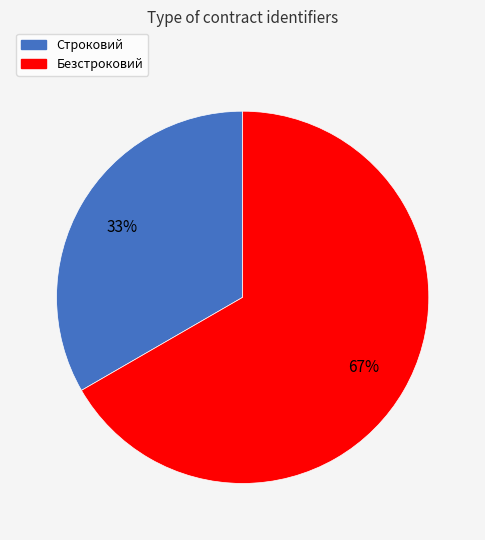

Is there any slice that represents more than half of the pie?

Yes